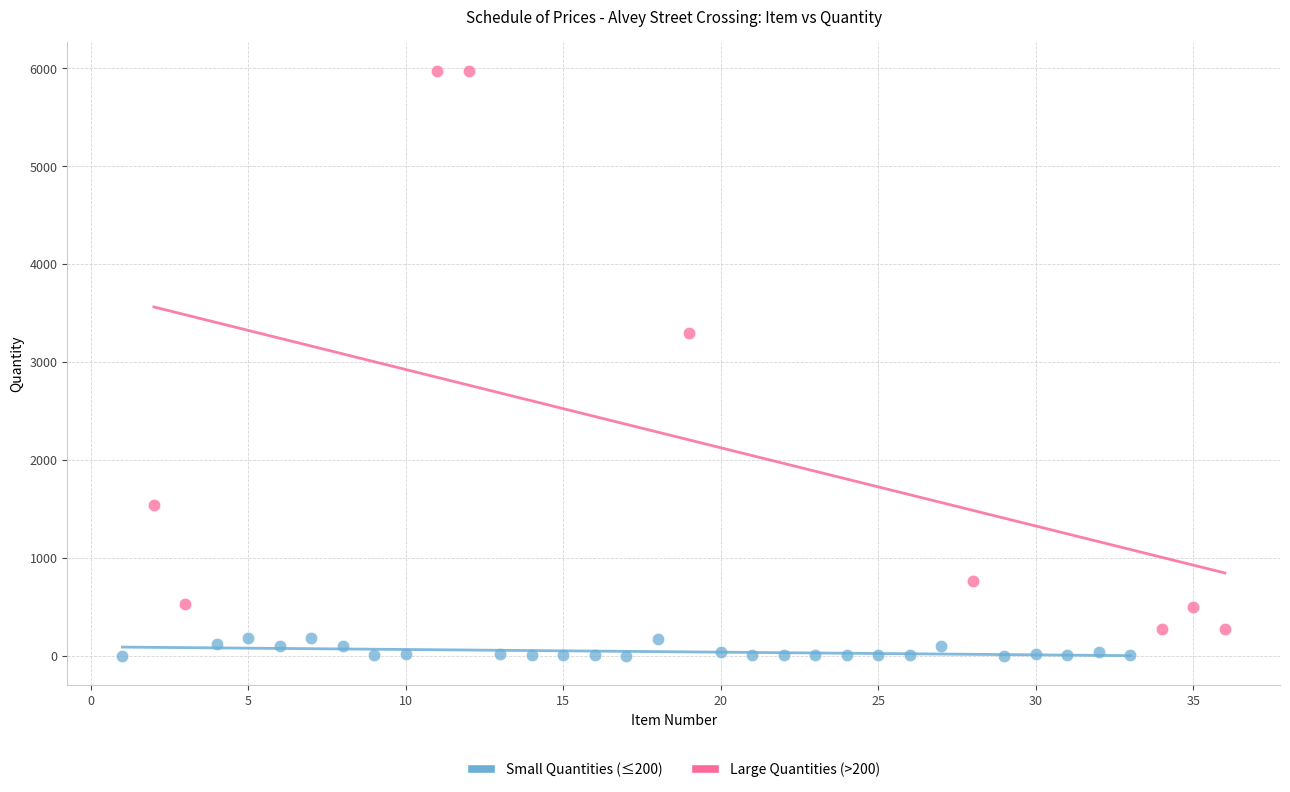

Which series contains the highest Y value?

Large Quantities (>200)